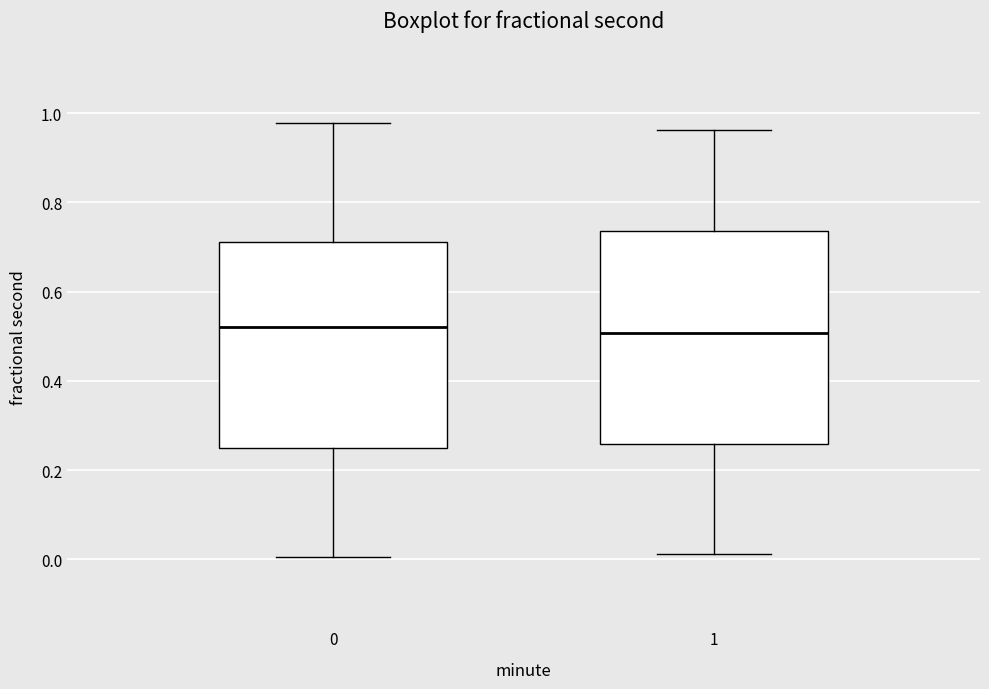

Reading left to right, read every box against the y-axis: the position of its median line, the range the box covers, and the ends of its whiskers. The values are not printed on the chart, so give them approximately, as read against the axis.

0: median 0.52, box 0.24 to 0.72, whiskers 0.00 to 0.98
1: median 0.50, box 0.26 to 0.74, whiskers 0.02 to 0.96